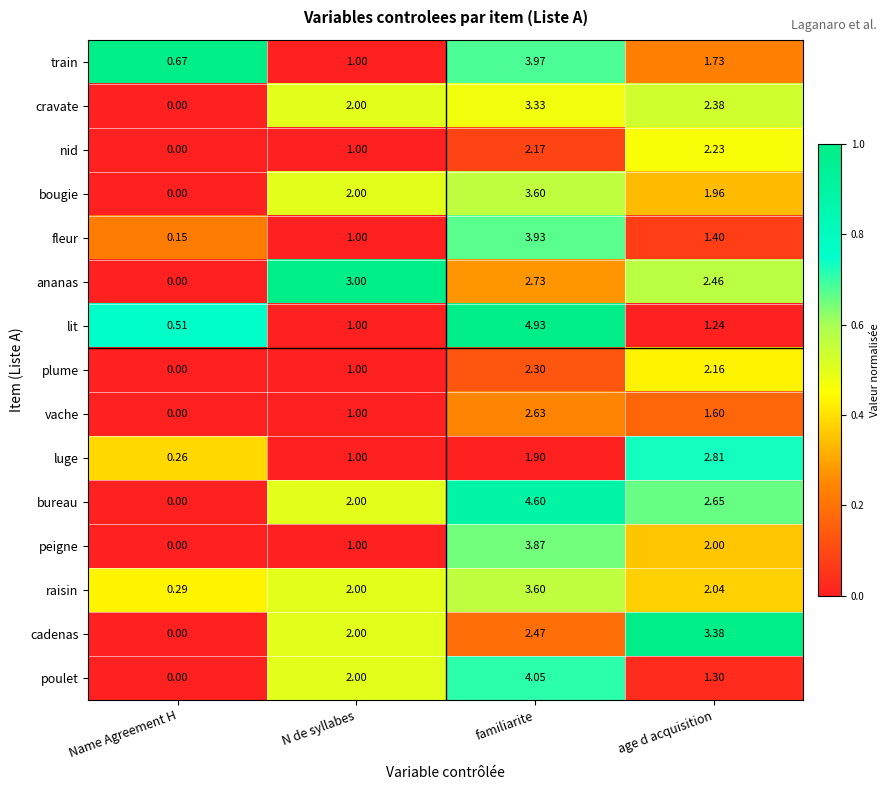

Rank the categories by vache value from highest to lowest.

familiarite, age d acquisition, N de syllabes, Name Agreement H